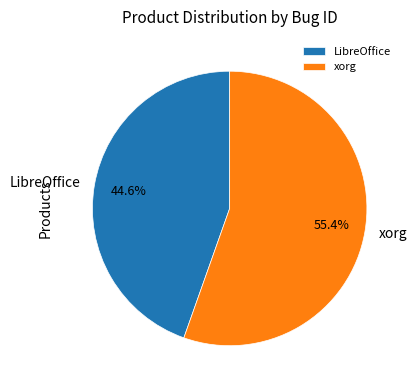

To the nearest percent, what is the combined percentage of xorg and LibreOffice?

100%